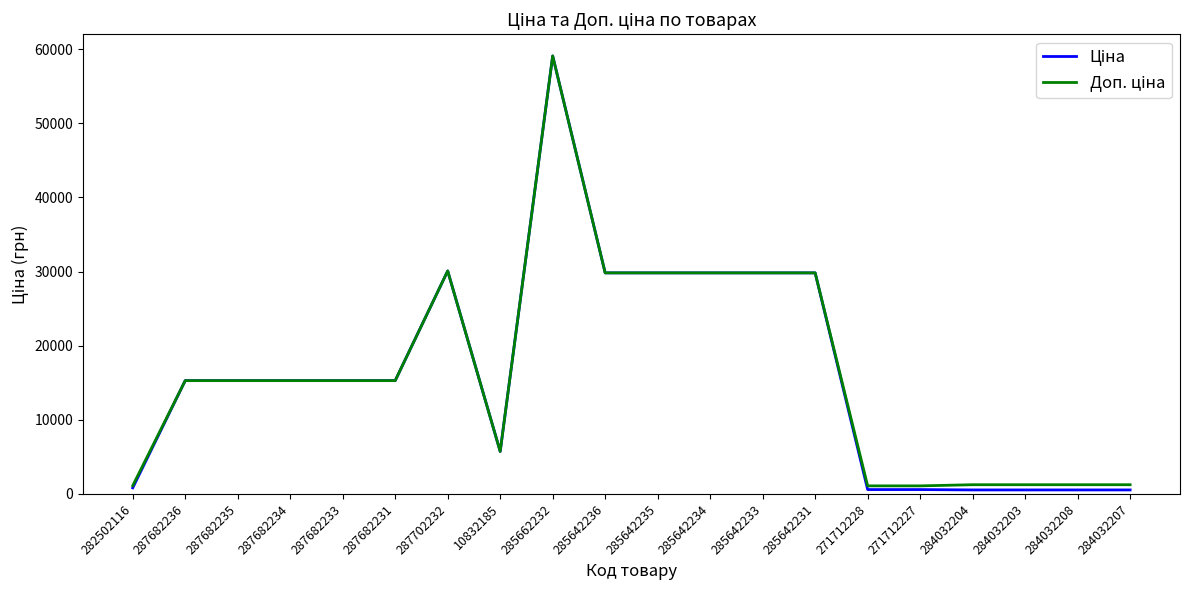

What is the total value across all series at 10832185?

11473.7